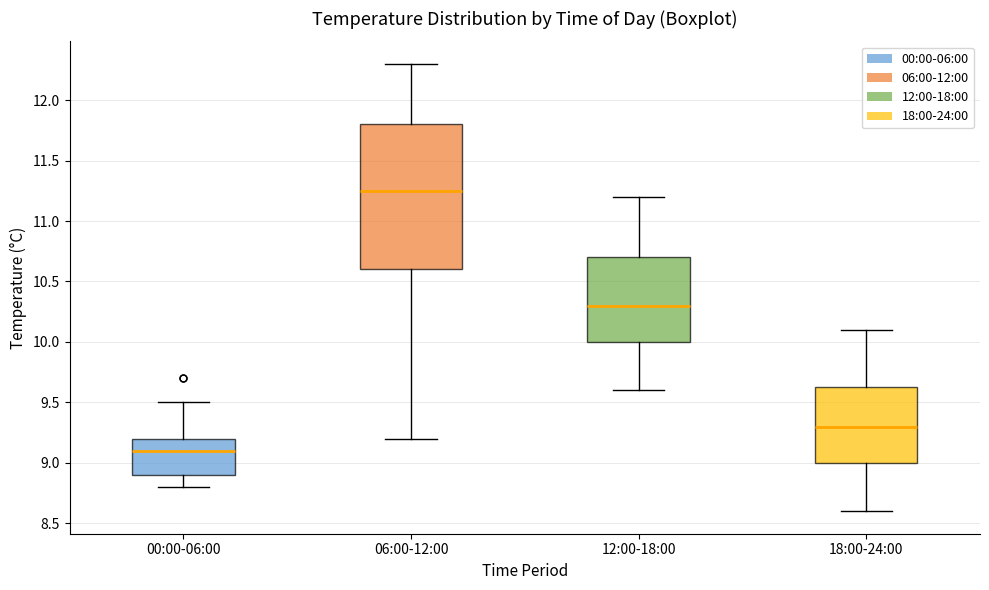

Where is the upper edge of the box for 00:00-06:00 on the y-axis? The values are not printed on the chart, so give them approximately, as read against the axis.

9.20